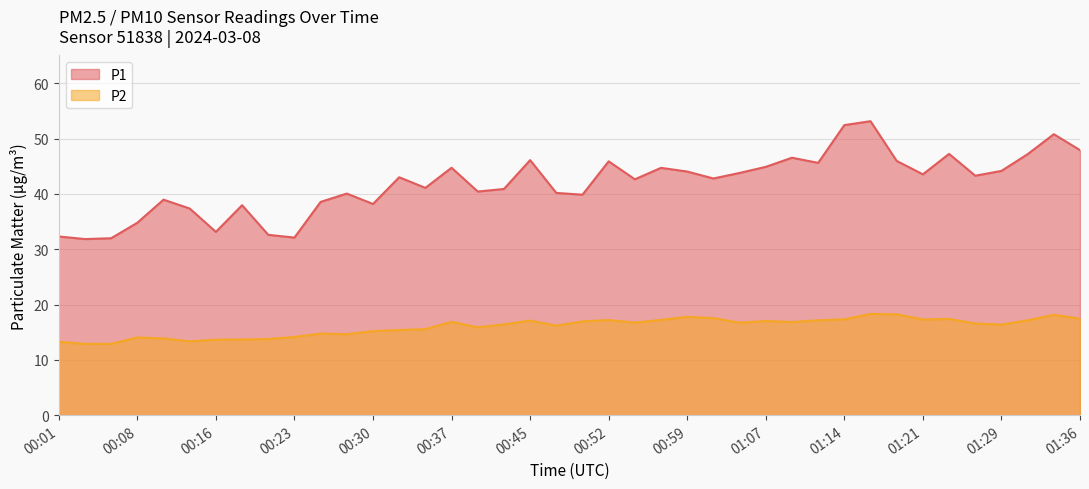

What is the difference between the P1 values at 01:34 and 01:29?

6.6